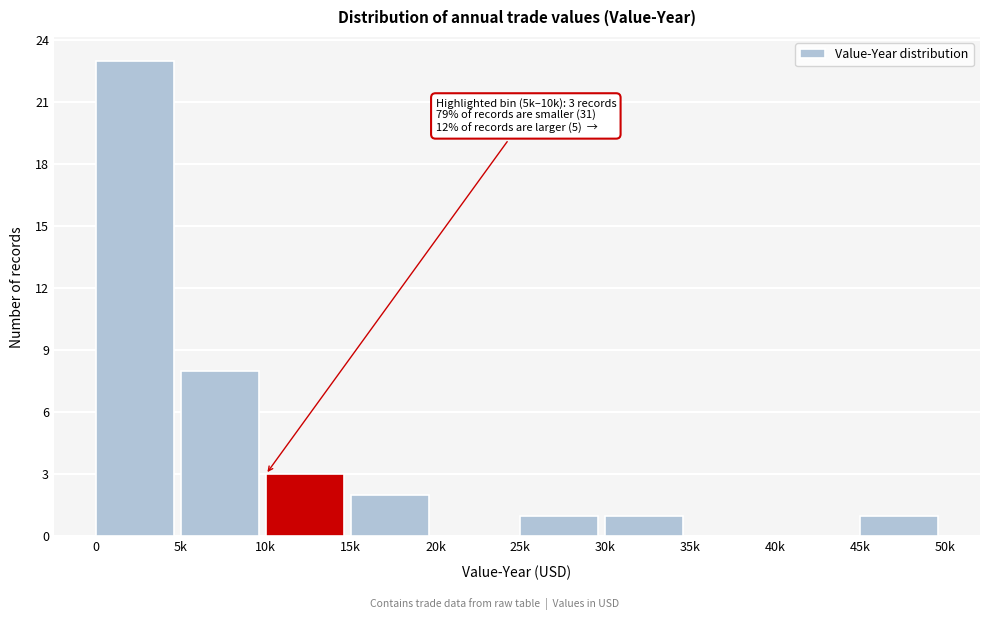

Reading left to right, list all the values displayed in this chart.

0=23	5k=8	10k=3	15k=2	20k=0	25k=1	30k=1	35k=0	40k=0	45k=1